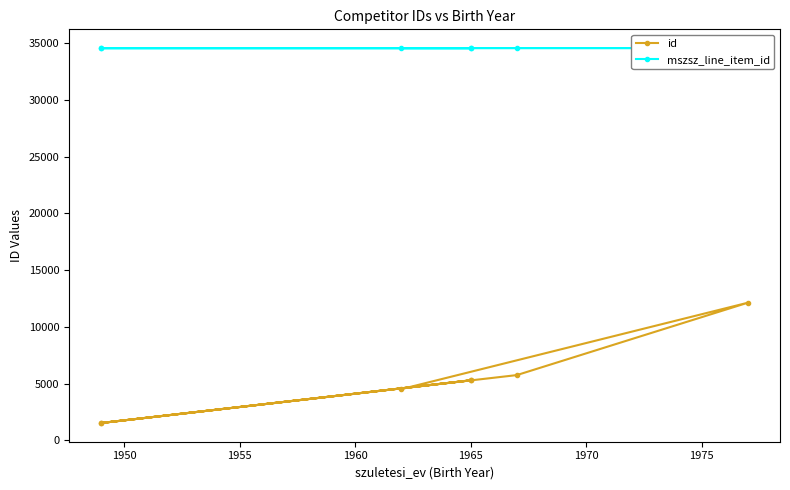

Is the value of mszsz_line_item_id at 1965 greater than the value of id at 1960?

Yes